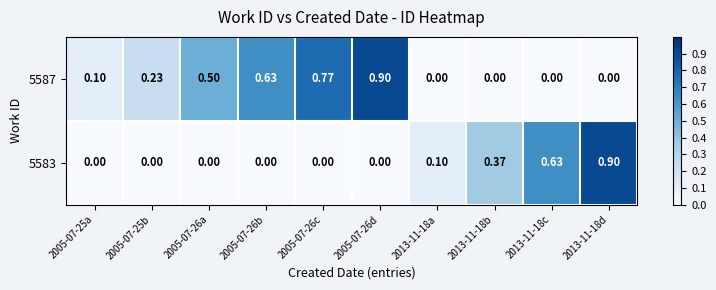

Is the value of 5583 at 2013-11-18b greater than the value of 5587 at 2005-07-25b?

Yes